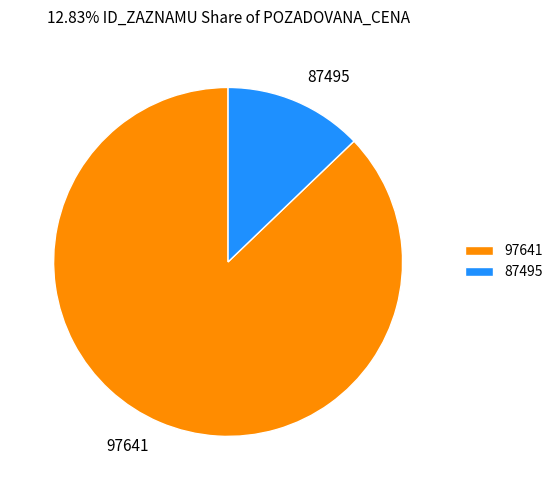

What is the ratio of the value at 97641 to the value at 87495?

6.8